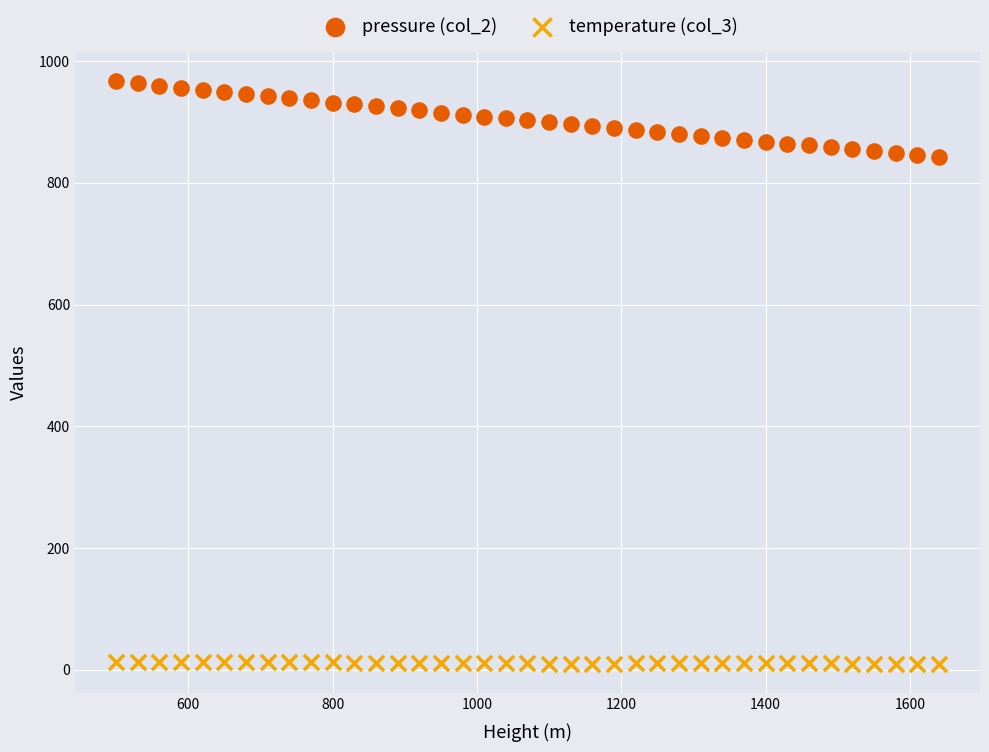

Which series contains the lowest Y value?

temperature (col_3)